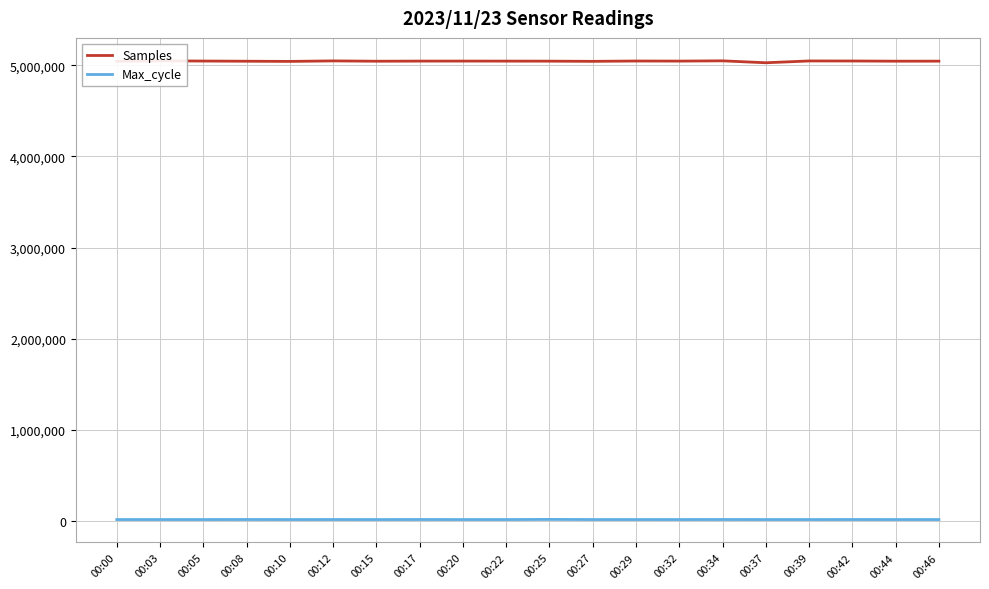

Where is the first local minimum for Max_cycle?

00:03